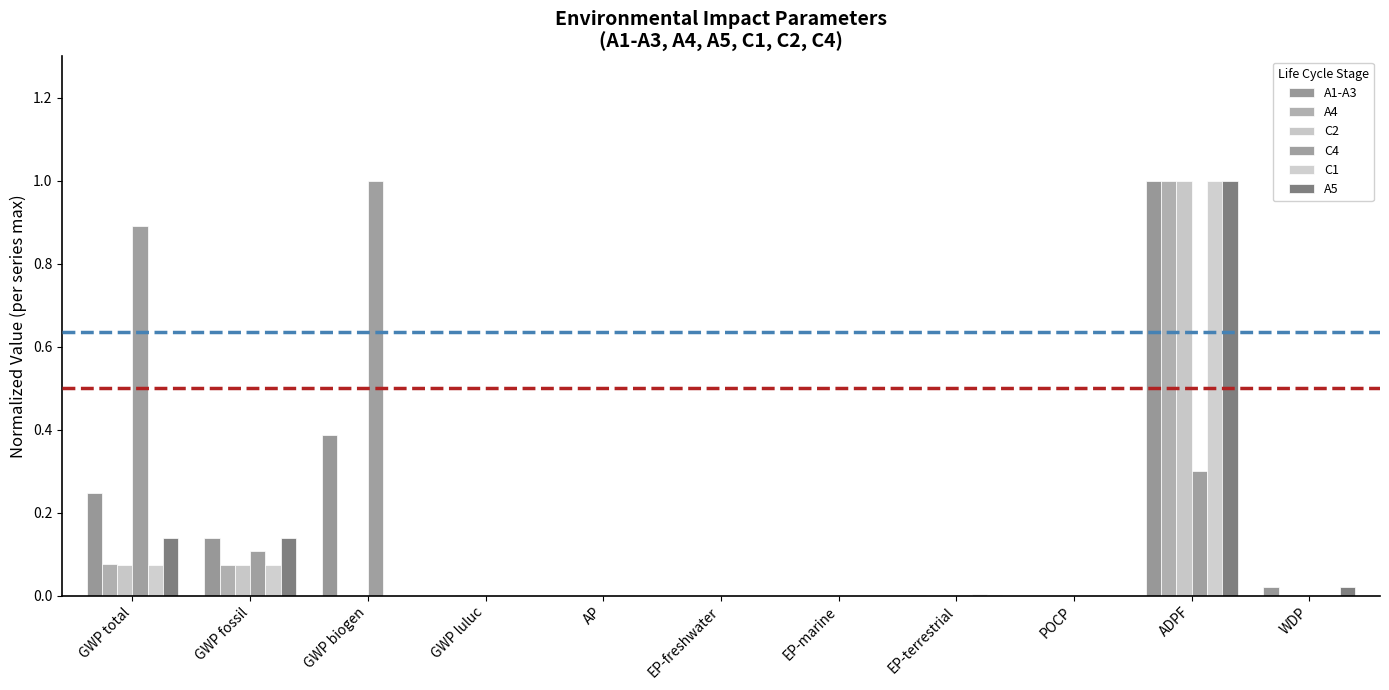

Between POCP and WDP, which series saw the biggest shift?

A1-A3